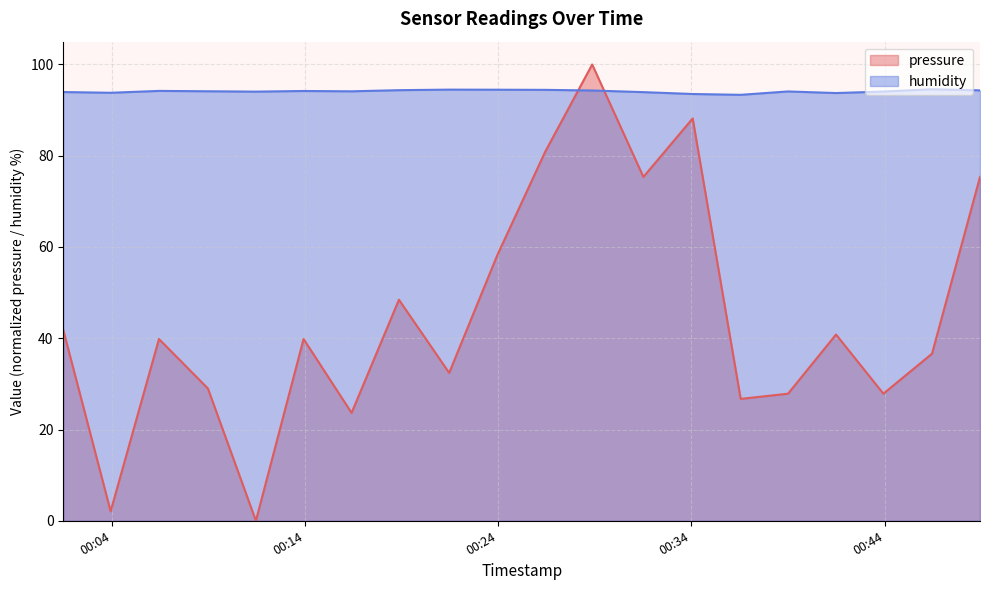

What is the total value across all series at 2022-11-27T00:01:30?

135.8